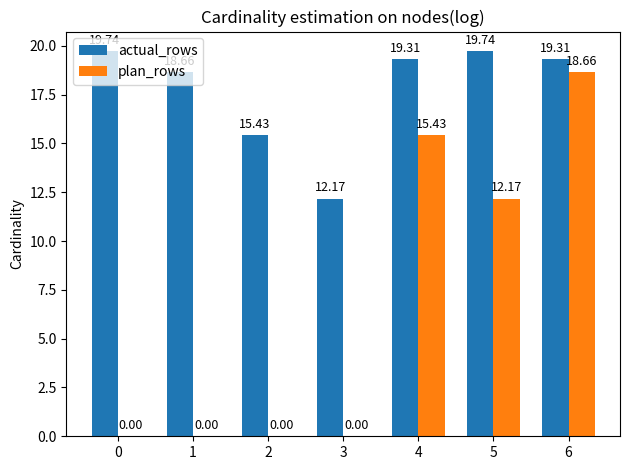

True or false: actual_rows has a value of 4.9 at 1.

False